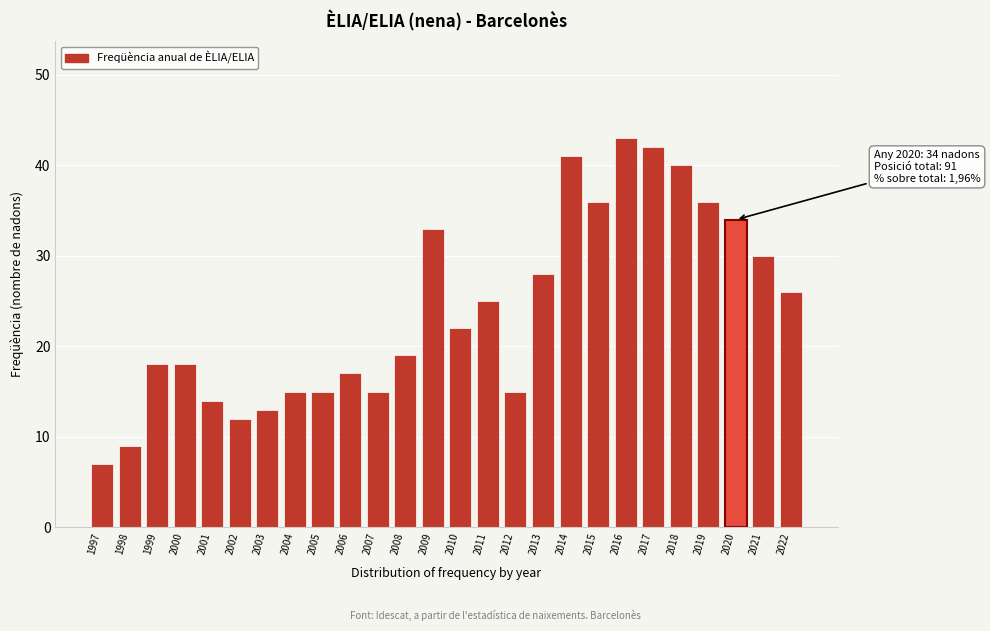

Reading left to right, extract all data points from this chart.

1997=7	1998=9	1999=18	2000=18	2001=14	2002=12	2003=13	2004=15	2005=15	2006=17	2007=15	2008=19	2009=33	2010=22	2011=25	2012=15	2013=28	2014=41	2015=36	2016=43	2017=42	2018=40	2019=36	2020=34	2021=30	2022=26